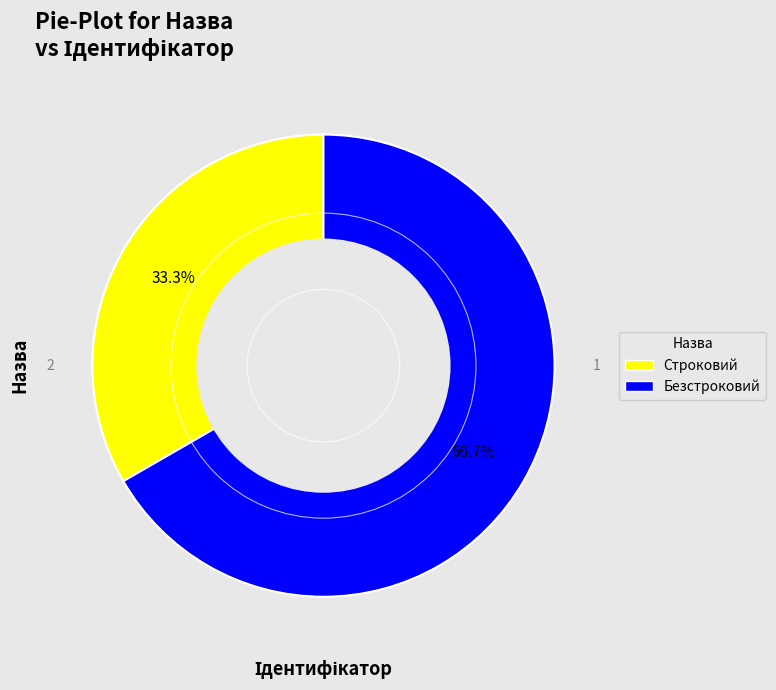

Which category accounts for the majority?

Безстроковий